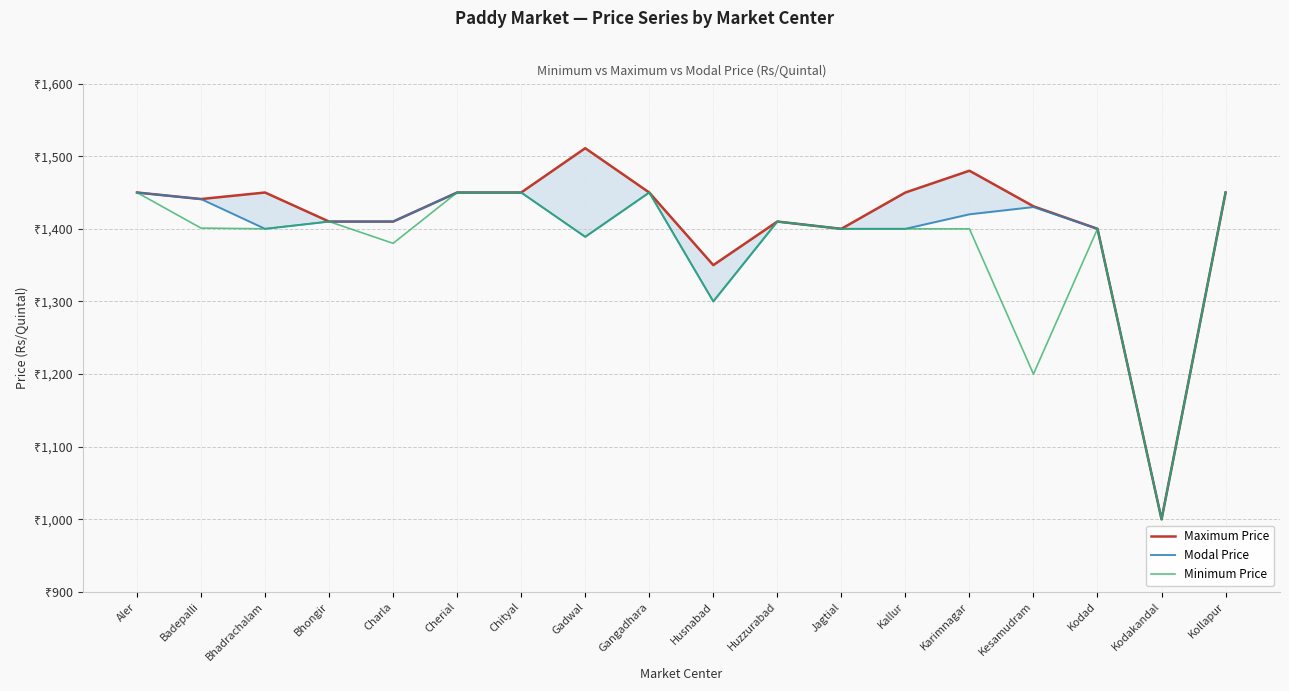

How many data points in Minimum Price are above 1400?

8